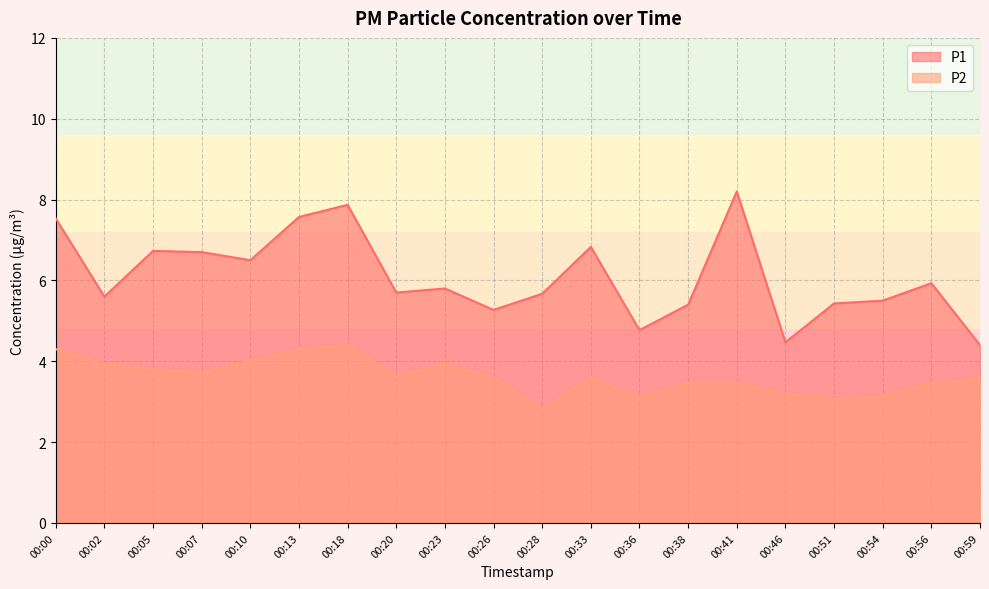

At which category is the sum across all series the highest?

00:18